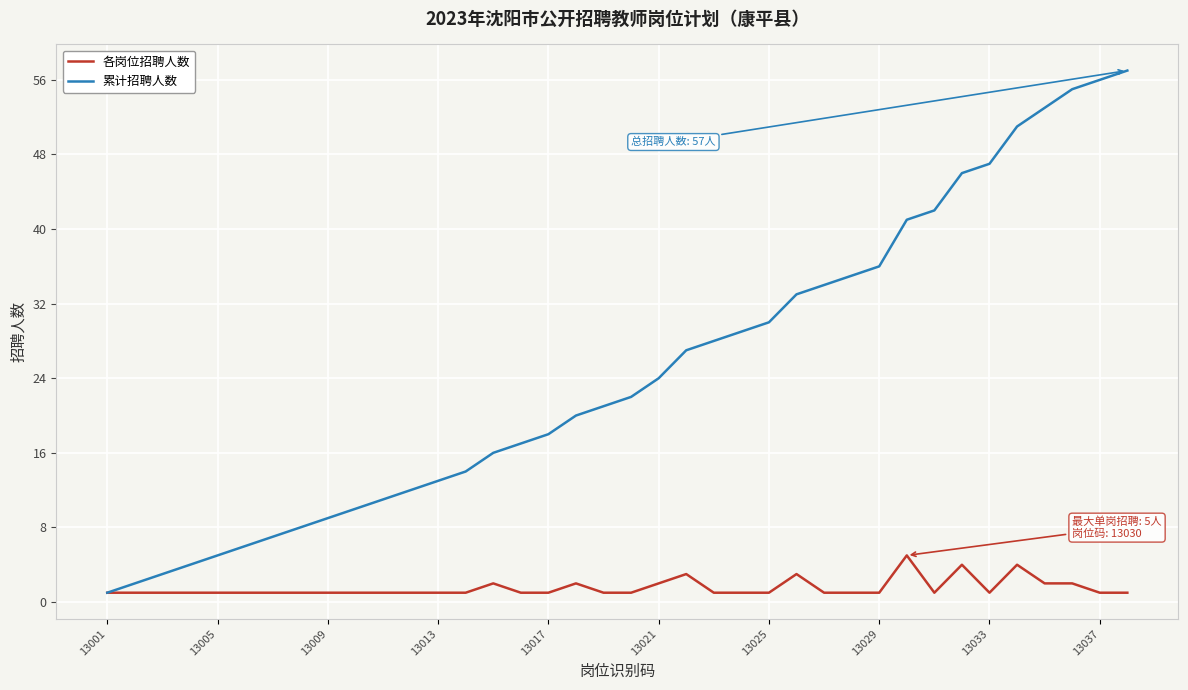

What is the maximum value for 各岗位招聘人数?

5